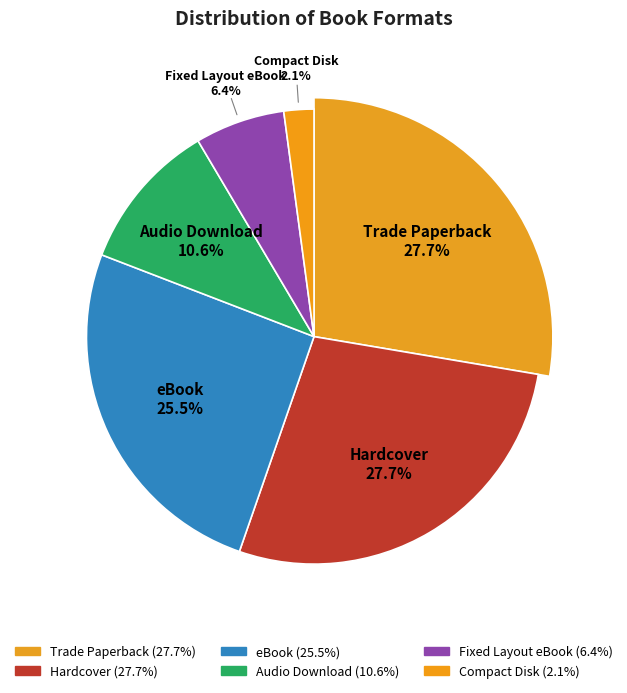

Is it true that Audio Download is 2% of the pie?

False